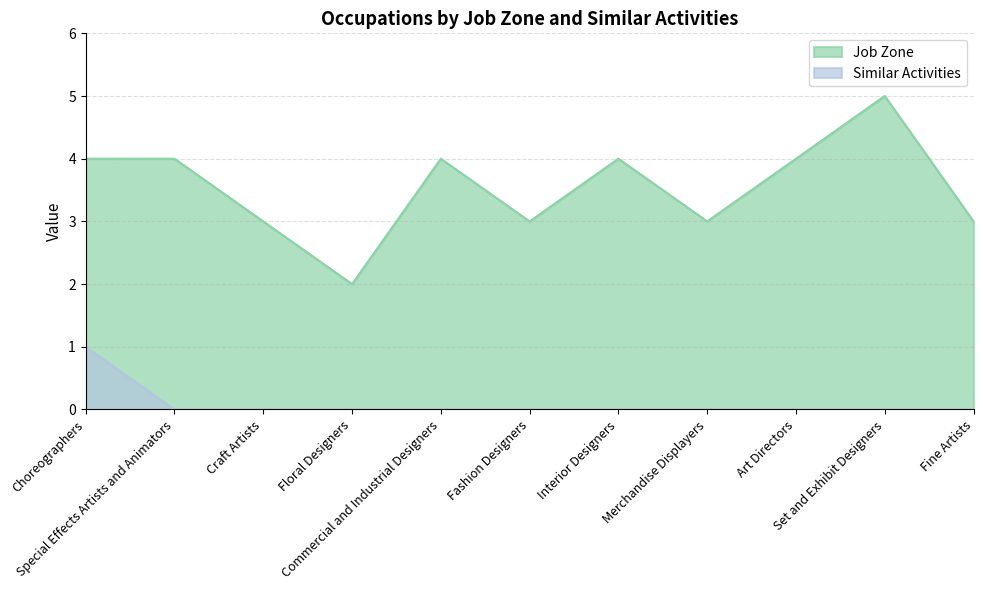

List the labels in order of Similar Activities value, largest first.

Choreographers, Special Effects Artists and Animators, Craft Artists, Floral Designers, Commercial and Industrial Designers, Fashion Designers, Interior Designers, Merchandise Displayers, Art Directors, Set and Exhibit Designers, Fine Artists